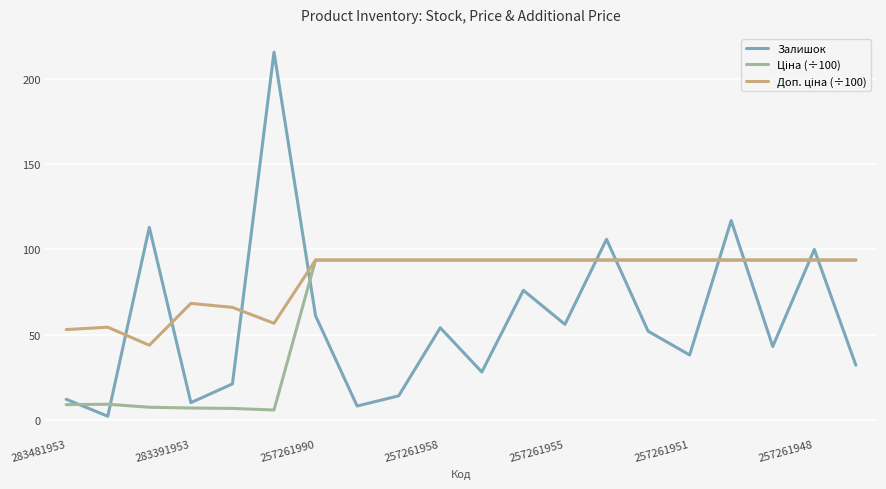

Which series has the largest range (max minus min)?

Залишок